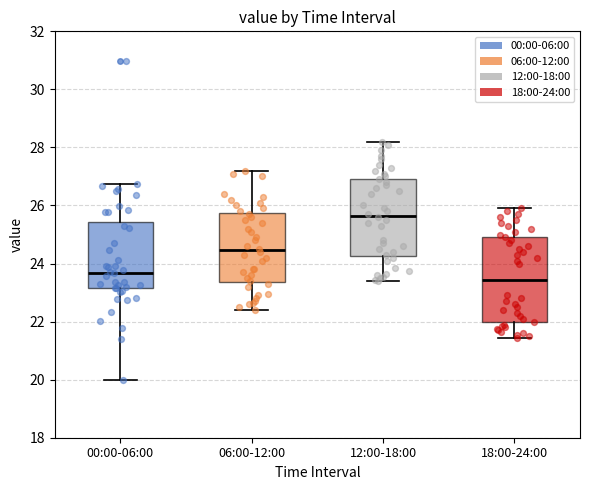

Which box's median line is the highest?

12:00-18:00